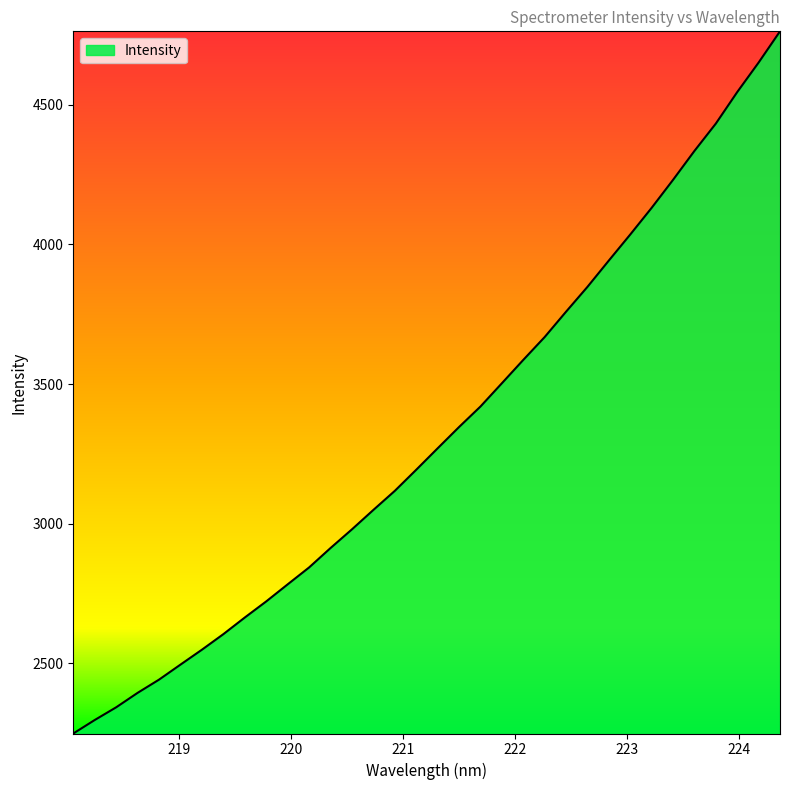

What is the minimum value shown in the chart?

2248.5